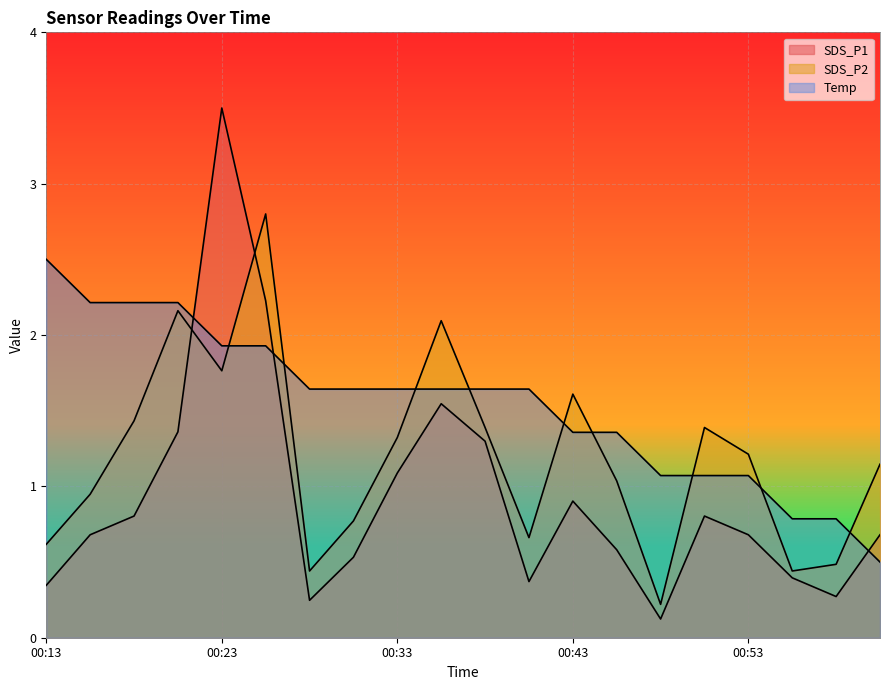

After their last crossing, which series has the higher values: SDS_P1 or SDS_P2?

SDS_P2